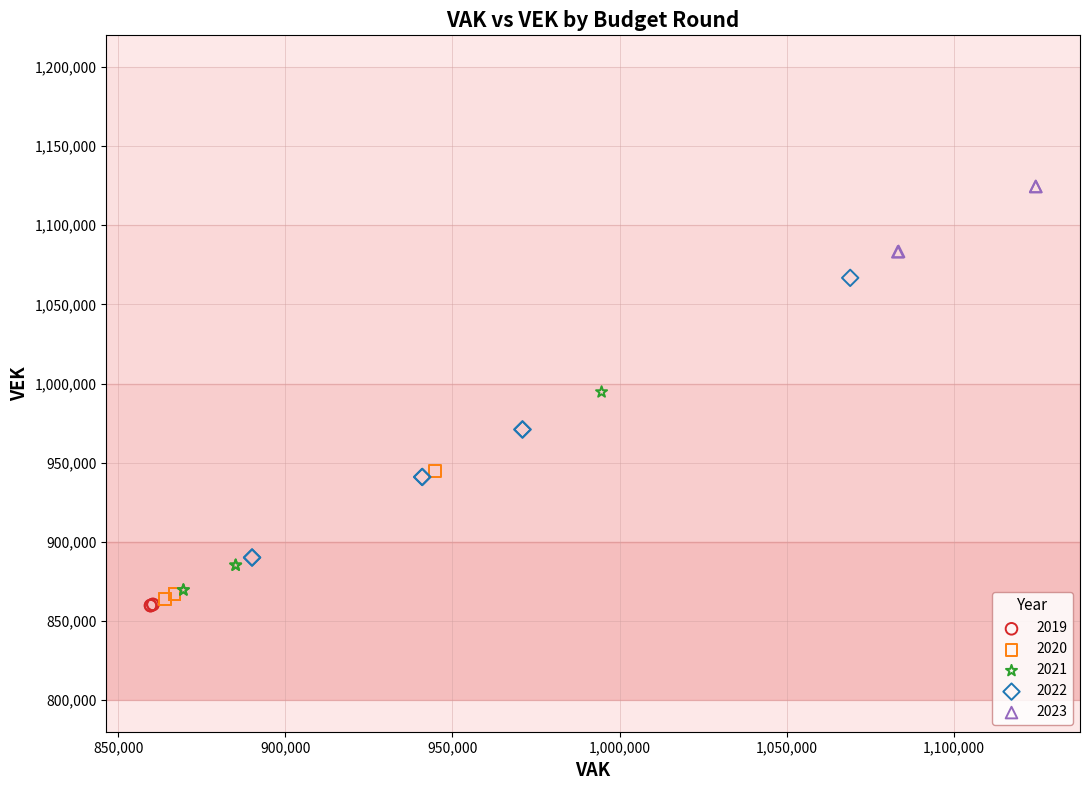

Which series has the largest Y range (max minus min)?

2022